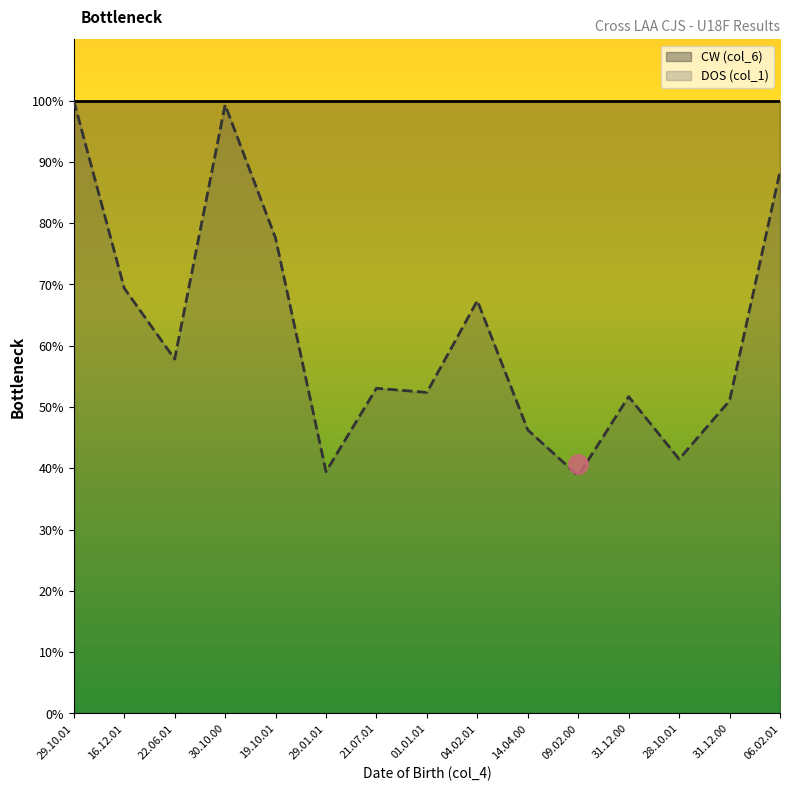

True or false: CW (col_6) and DOS (col_1) cross at least once.

False